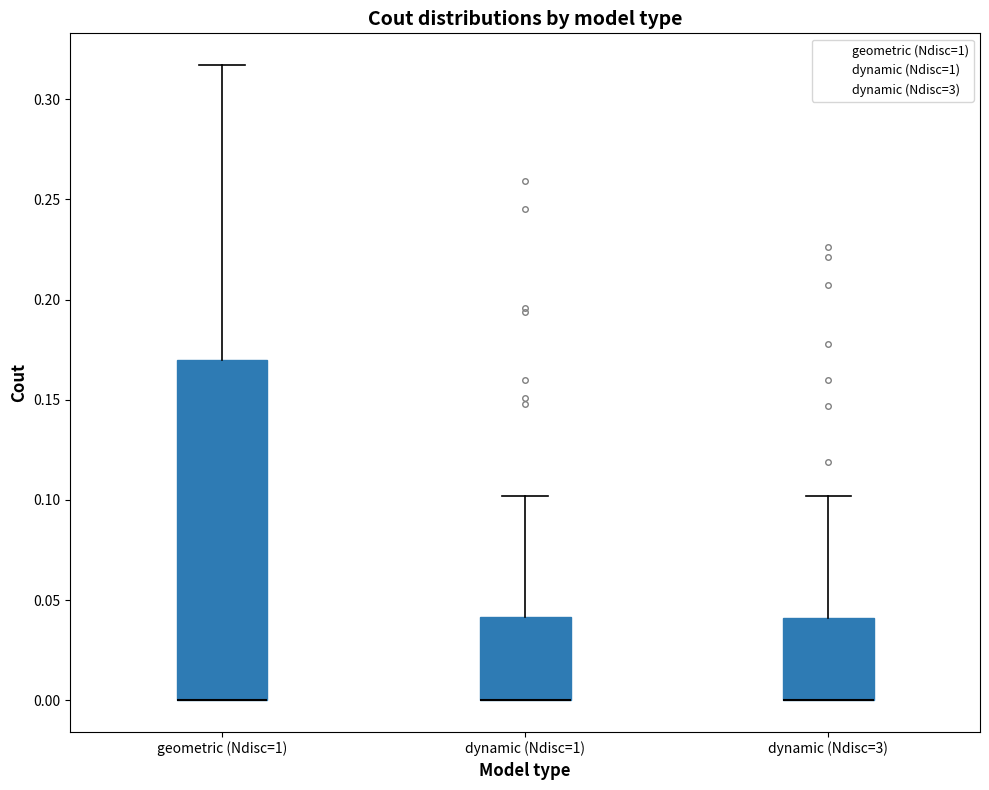

Reading left to right, transcribe this box plot: for each box, give where its median line is, the range the box spans, and where its two whiskers end, as read against the y-axis. The values are not printed on the chart, so give them approximately, as read against the axis.

geometric (Ndisc=1): median 0.000 (drawn on the box's lower edge), box 0.000 to 0.170, whiskers 0.000 to 0.315
dynamic (Ndisc=1): median 0.000 (drawn on the box's lower edge), box 0.000 to 0.040, whiskers 0.000 to 0.100
dynamic (Ndisc=3): median 0.000 (drawn on the box's lower edge), box 0.000 to 0.040, whiskers 0.000 to 0.100